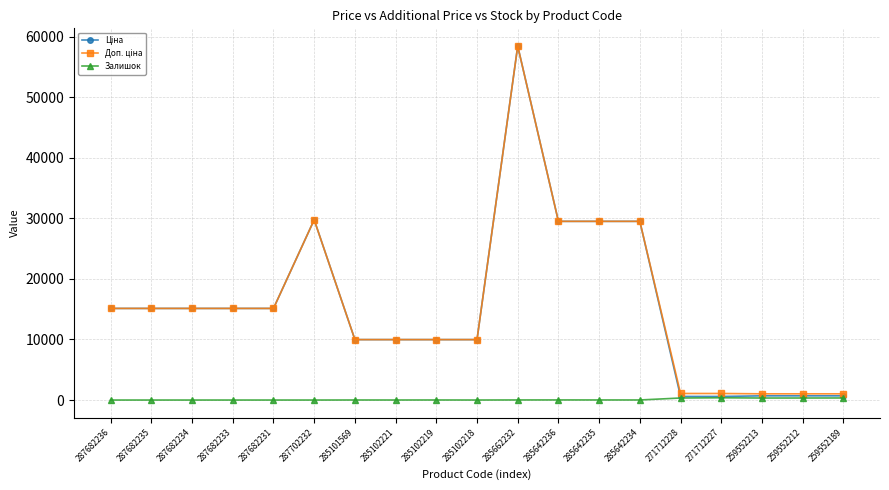

What is the difference between the highest and lowest values at 287682236?

15120.0